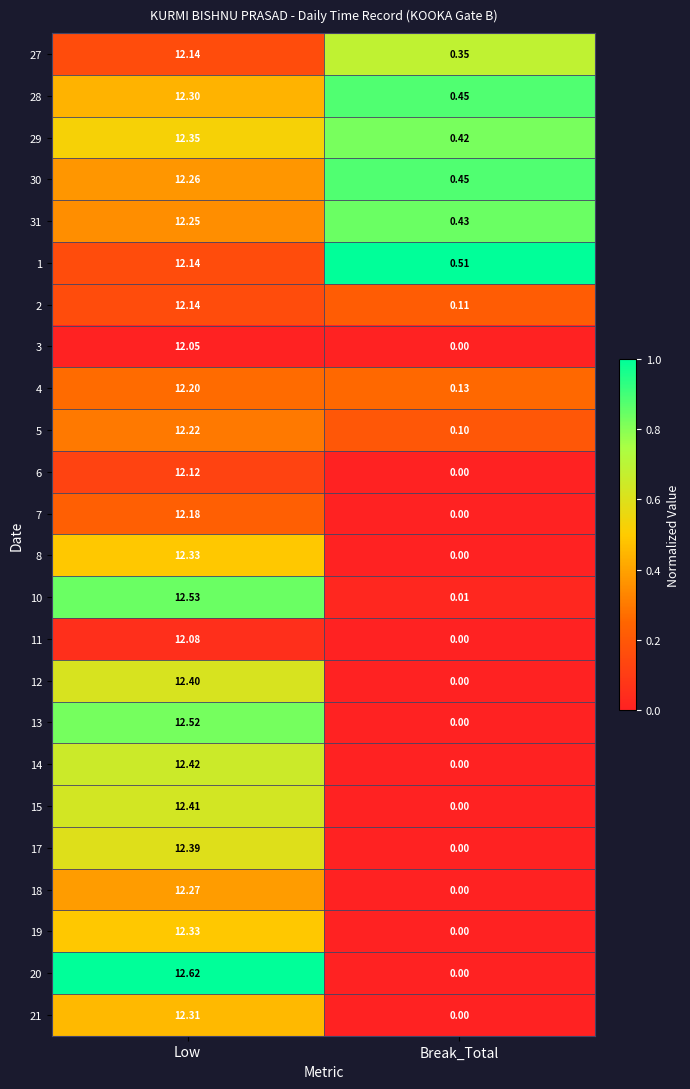

What is the total value across all series at Low?

295.0